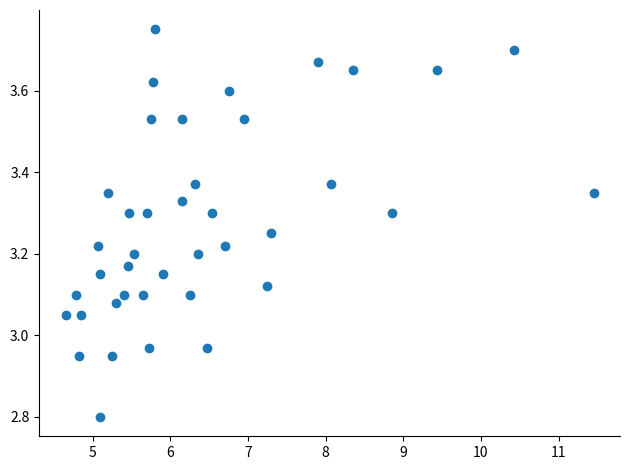

What is the range of X values (max minus min)?

6.8